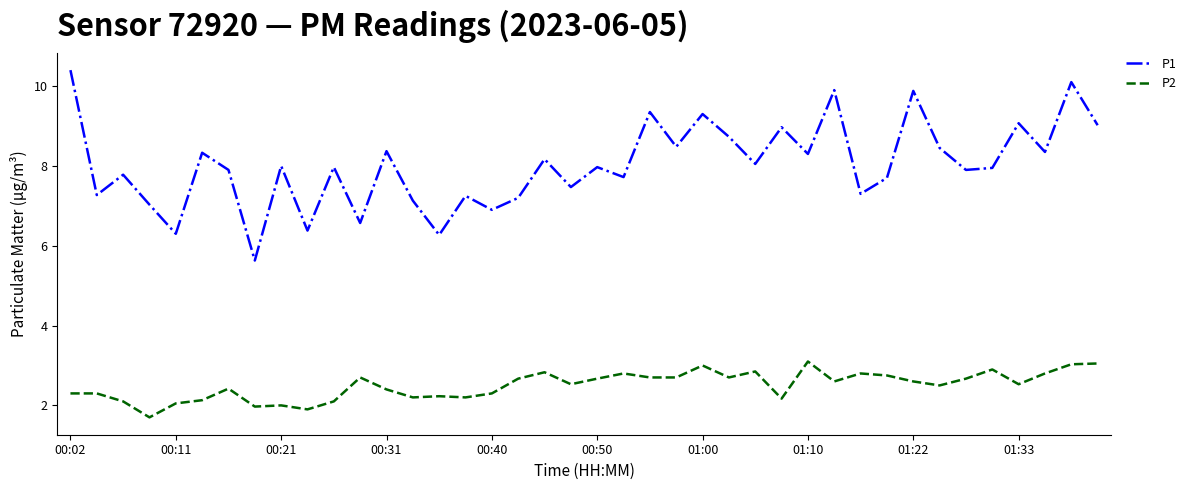

Does the chart have visible grid lines?

No